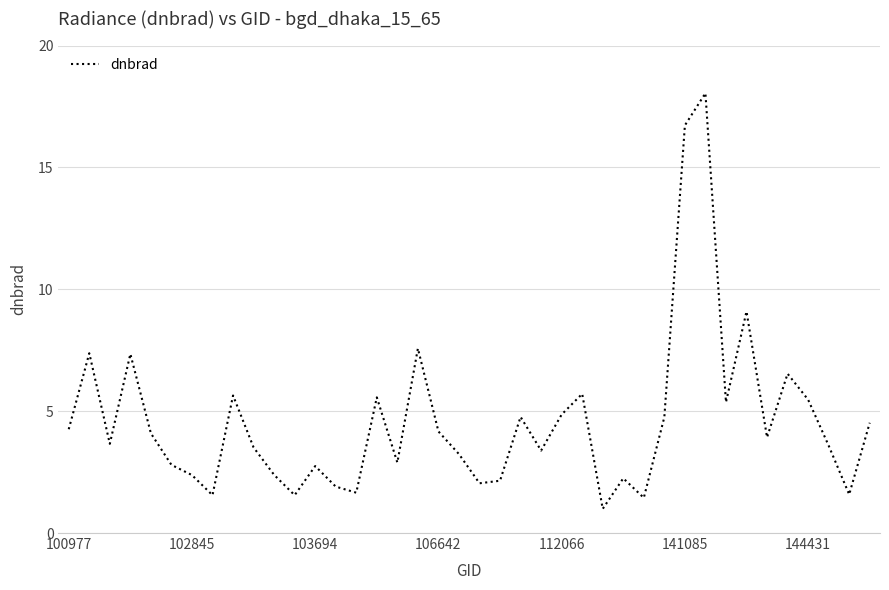

What is the maximum value shown in the chart?

18.0